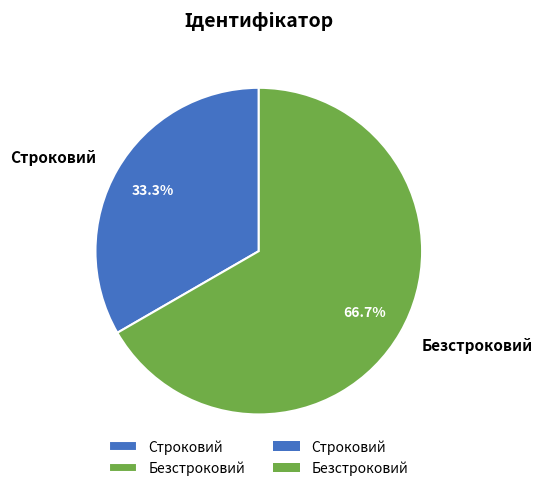

Does any single category account for the majority?

Yes